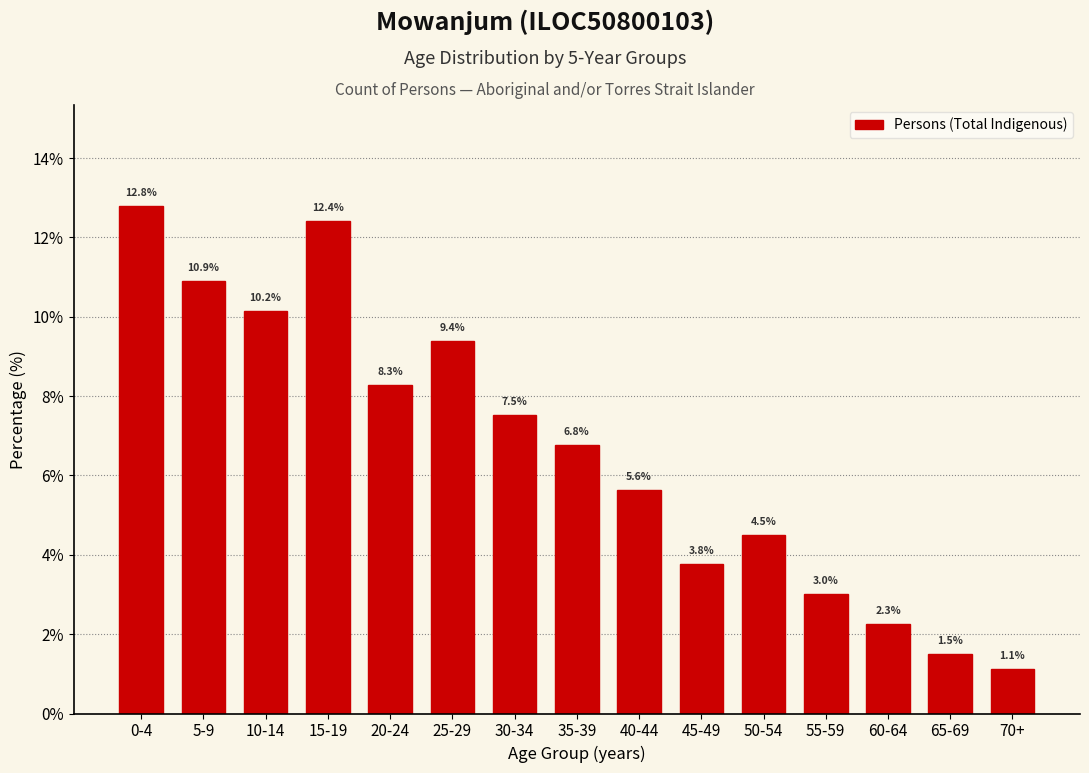

Reading left to right, list all the values displayed in this chart.

12.8	10.9	10.2	12.4	8.3	9.4	7.5	6.8	5.6	3.8	4.5	3.0	2.3	1.5	1.1